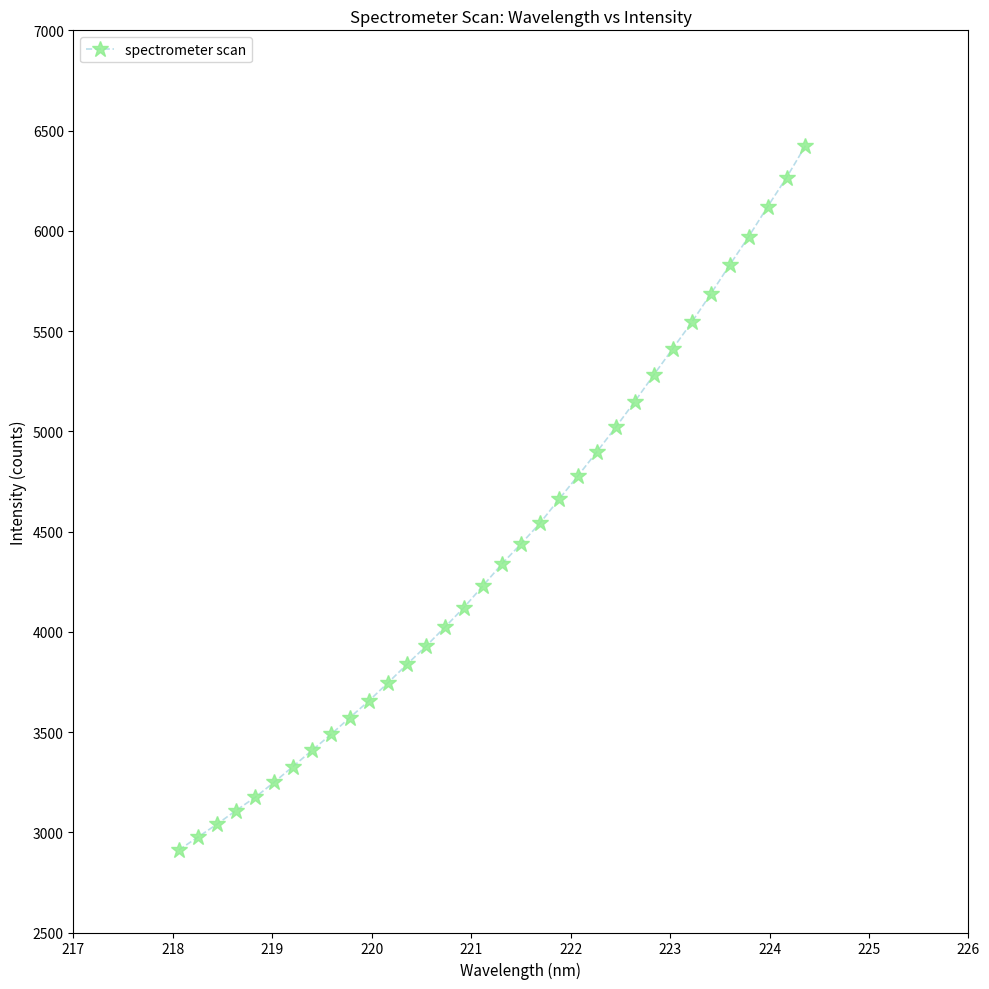

What is the difference between the second highest and minimum values?

3353.8